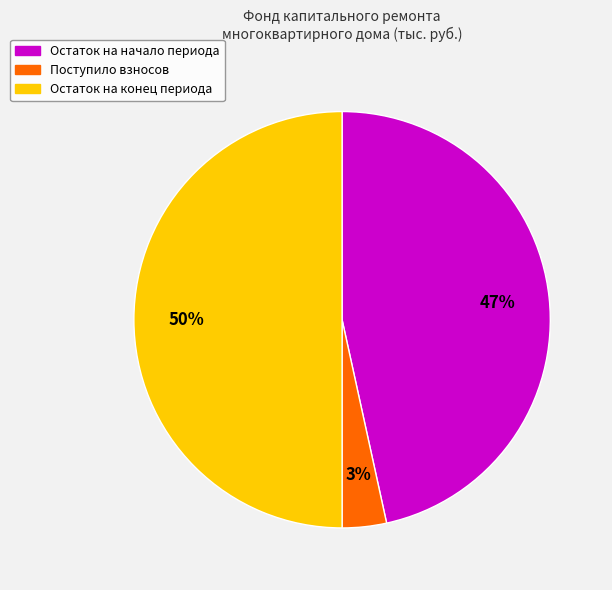

Which slice is the largest?

Остаток на конец периода